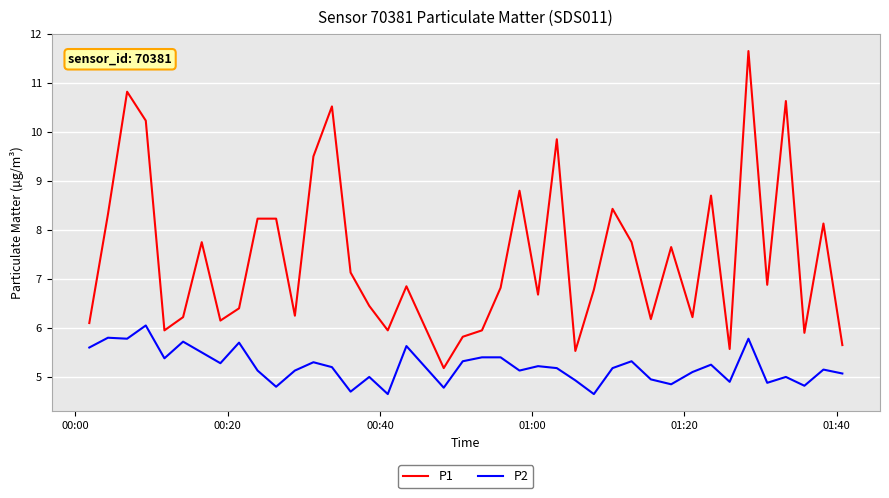

Which series has the largest range (max minus min)?

P1